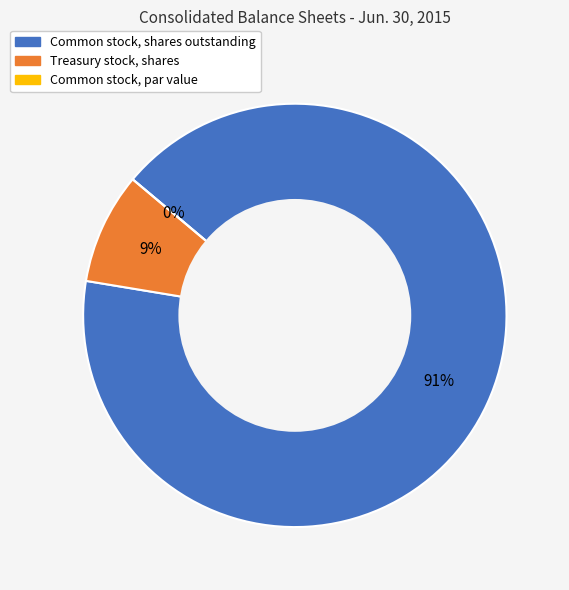

How many segments does this pie chart have?

3